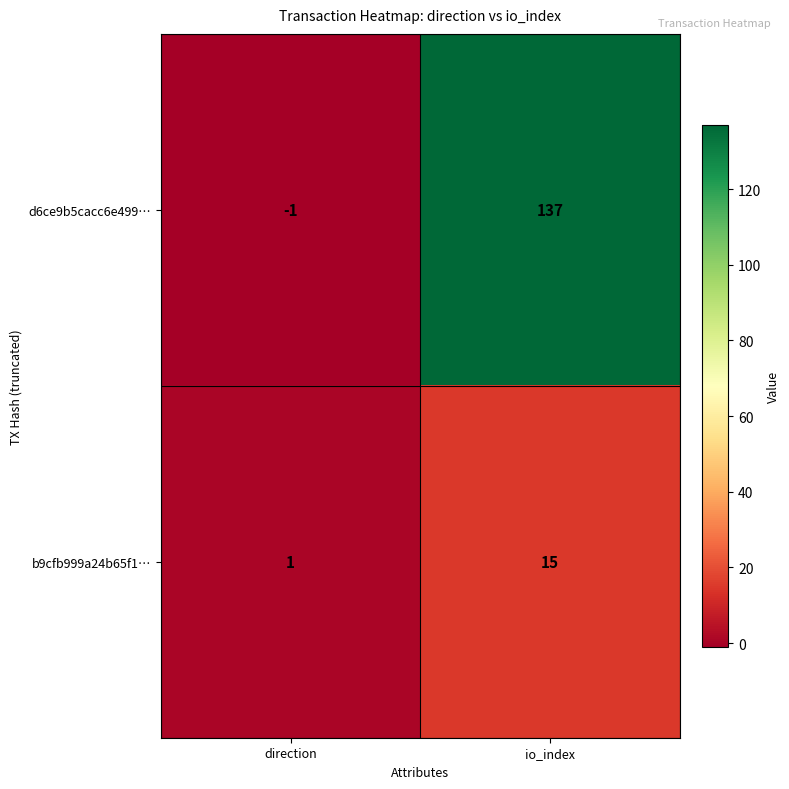

What is the average value of the d6ce9b5cacc6e499… series?

68